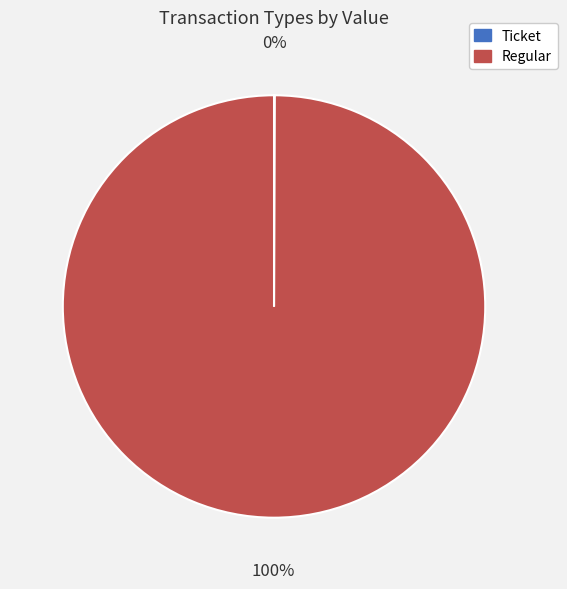

Which category has the biggest portion of the pie?

Regular